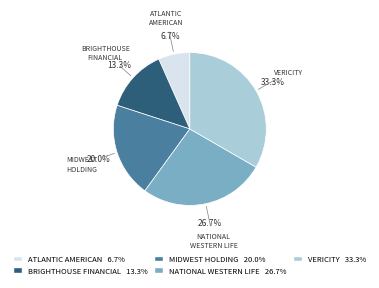

What portion of the pie excludes BRIGHTHOUSE FINANCIAL?

86.7%